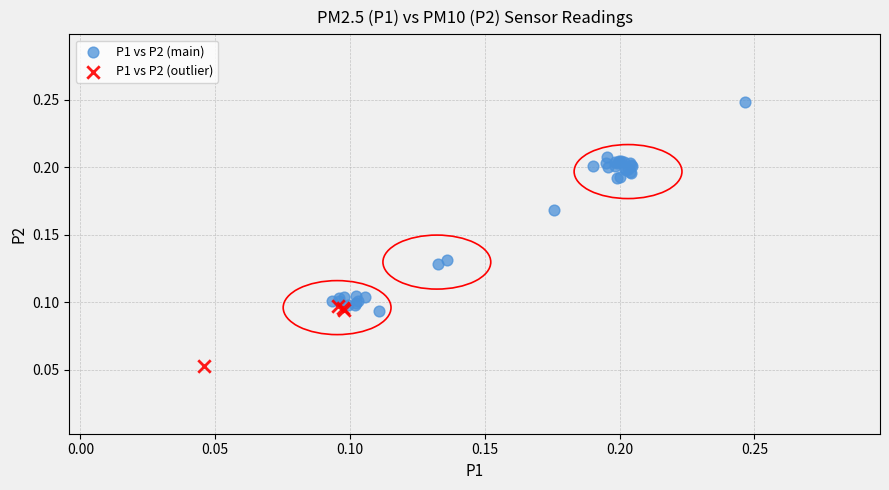

Which series contains the lowest Y value?

P1 vs P2 (outlier)